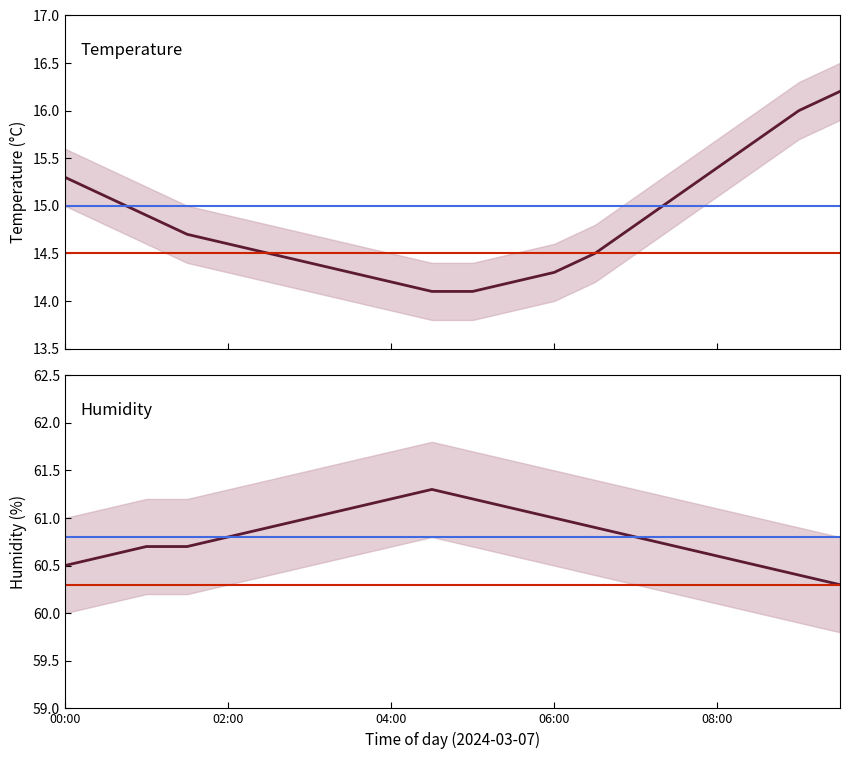

What is the sum of all humidity values?

1216.3